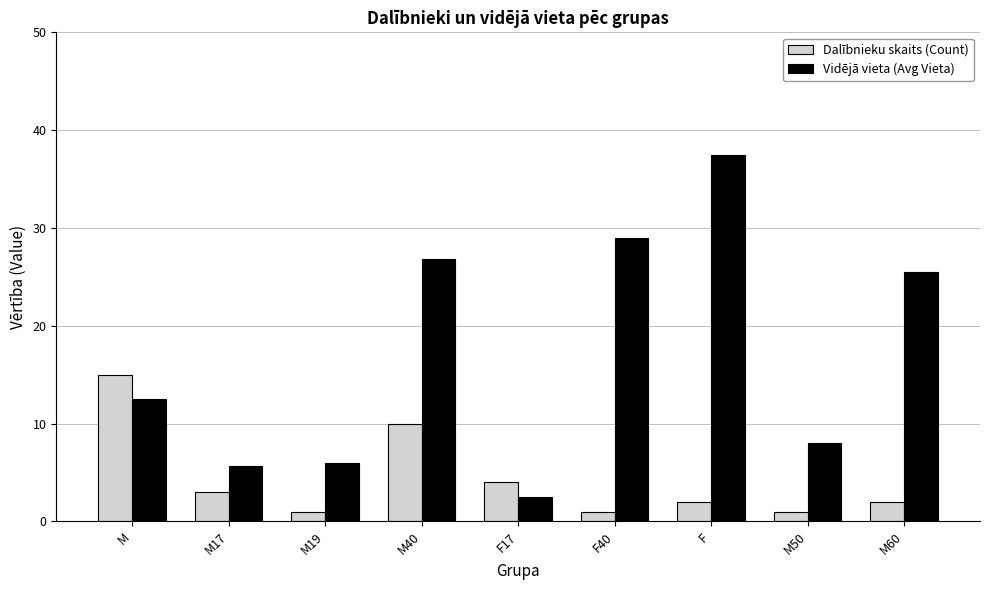

How many groups of bars are there?

9